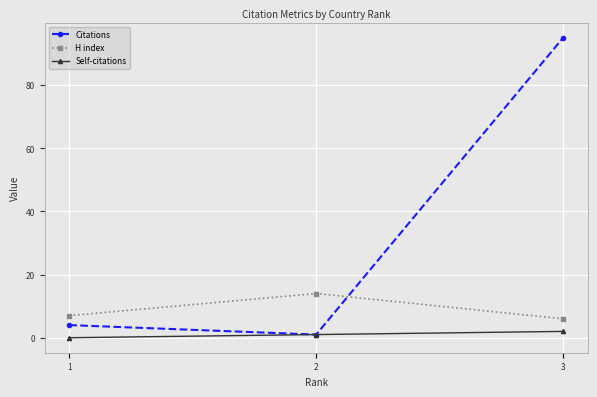

At which category is the sum across all series the highest?

3